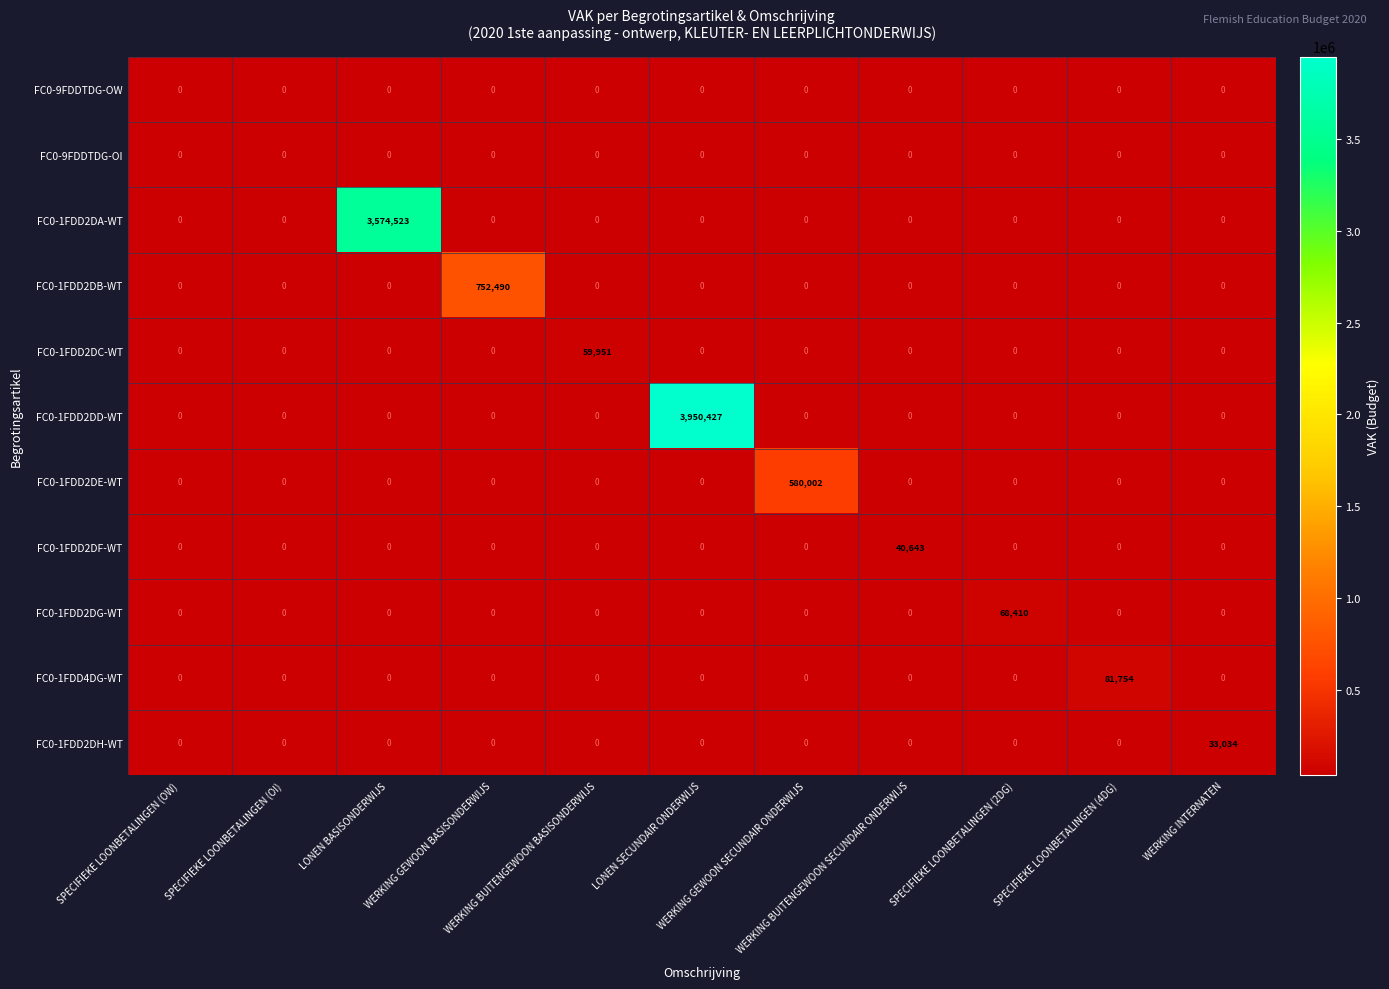

What is the difference between the highest and lowest values at WERKING INTERNATEN?

33034